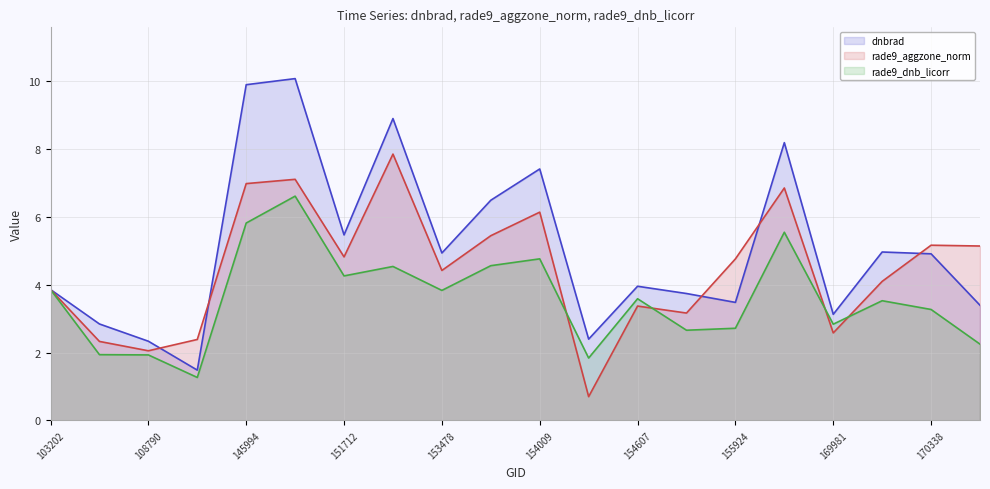

How many lines are shown in the chart?

3